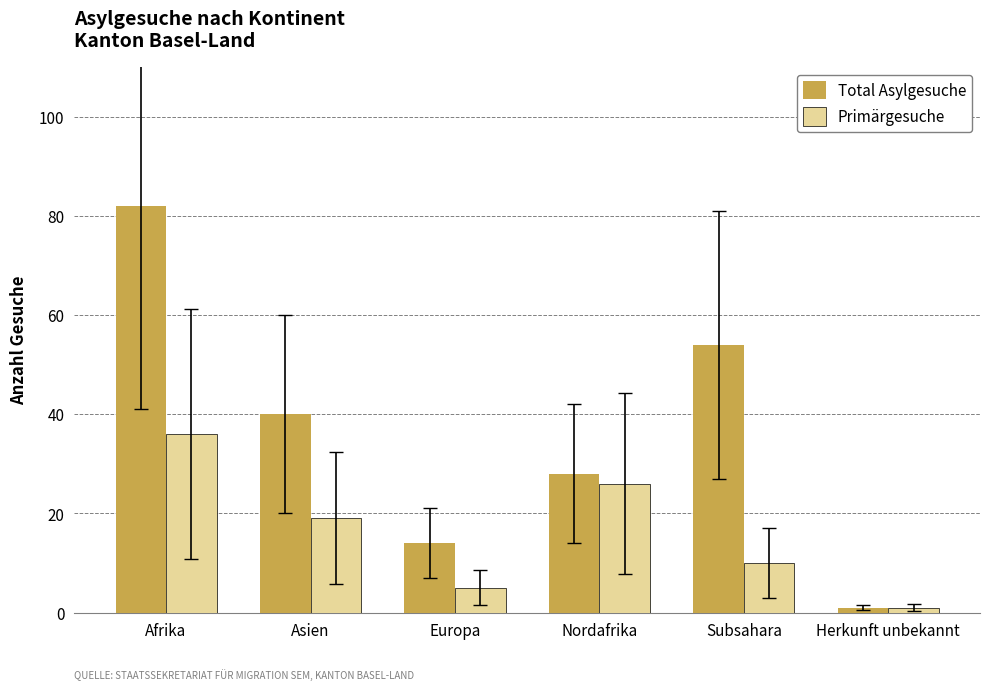

Is the value of Primärgesuche at Nordafrika greater than the value of Total Asylgesuche at Afrika?

No